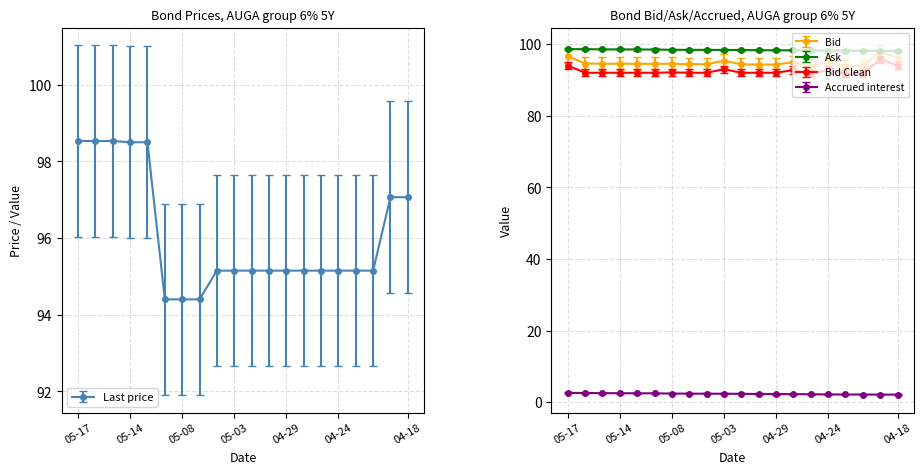

True or false: Bid has a value of 32.7 at 05-17.

False